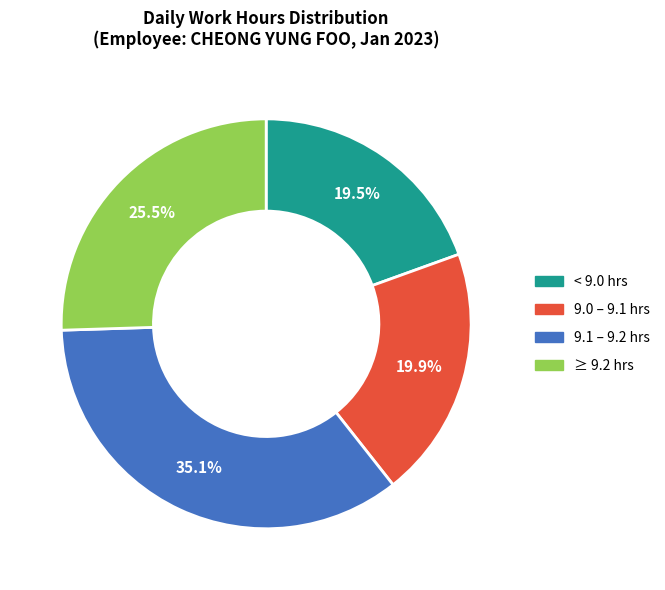

Is there a majority slice in this chart?

No